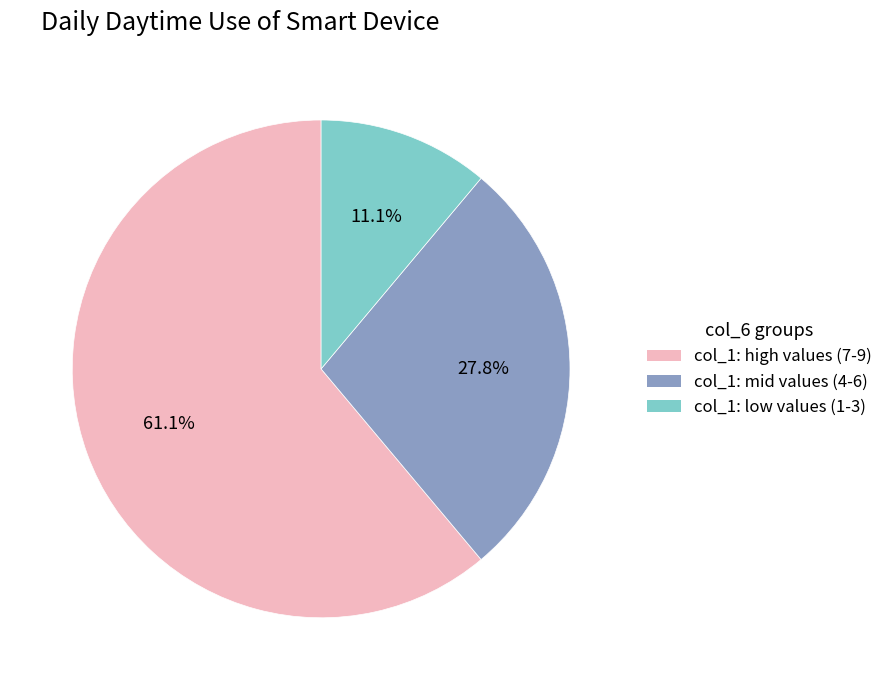

How many slices are in this pie chart?

3